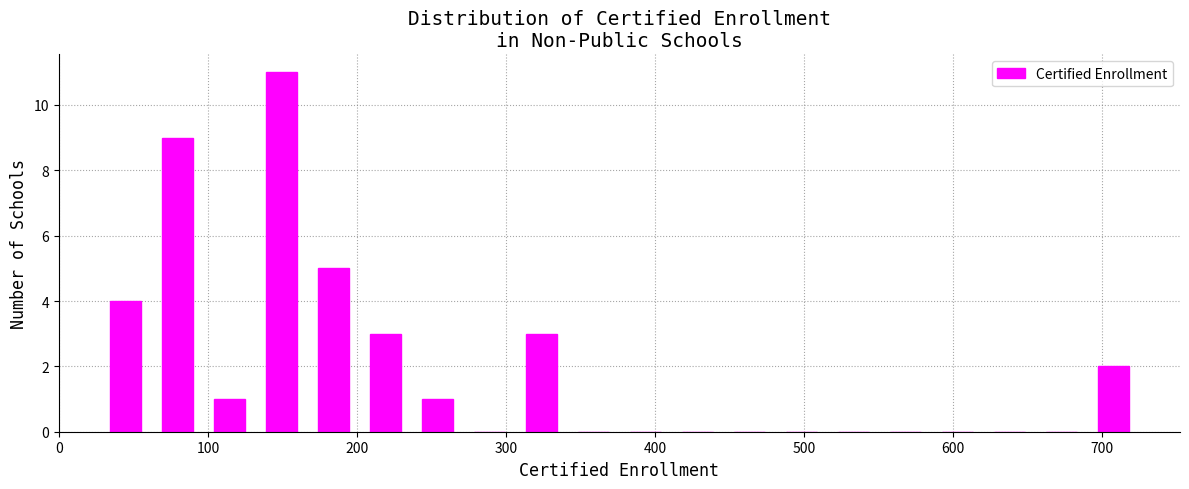

Around what value on the x-axis is the tallest bar? Give the approximate position of its centre, as read against the axis.

150